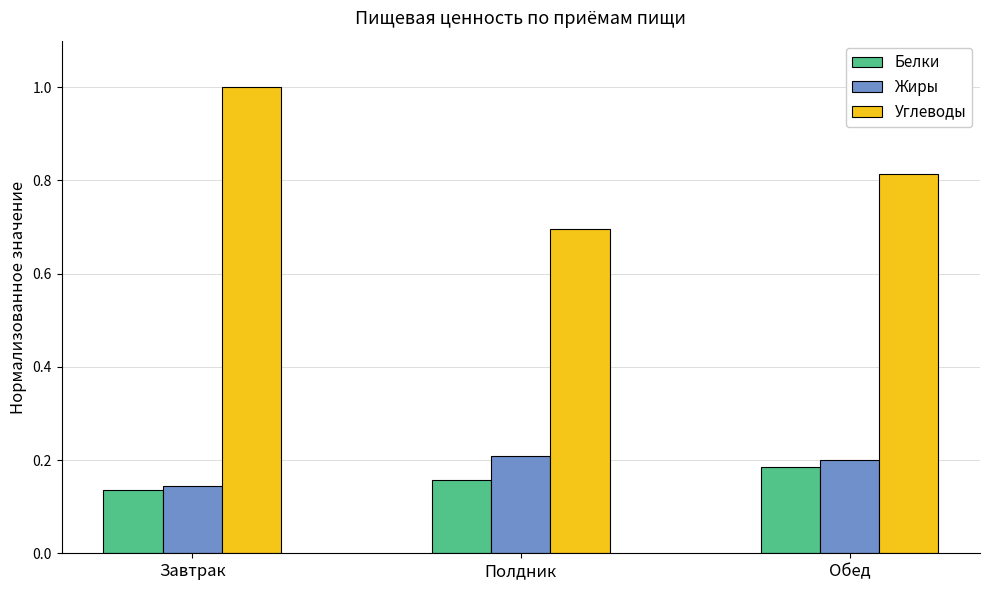

How many groups of bars are there?

3